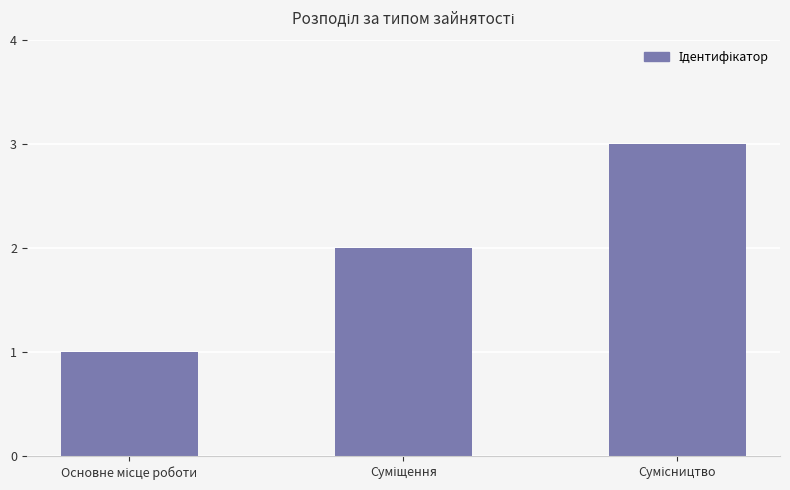

What is the maximum value shown in the chart?

3